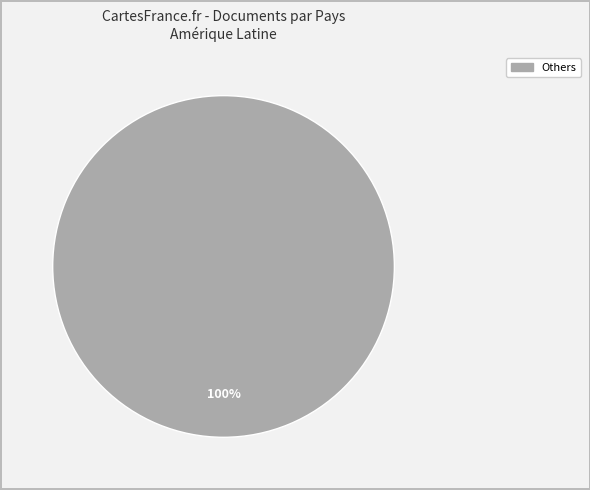

Is there any slice that represents more than half of the pie?

Yes